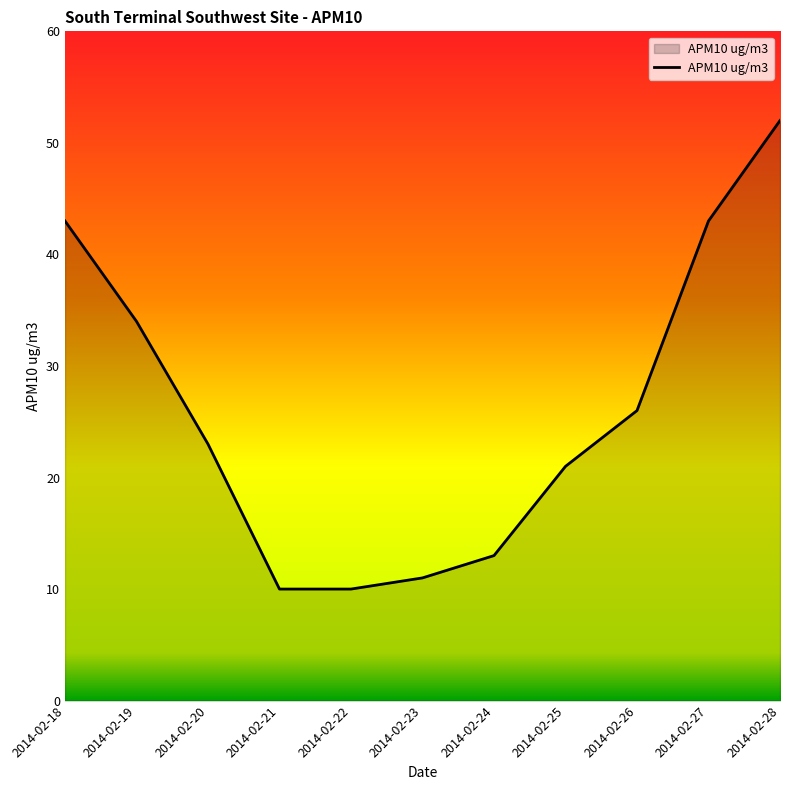

Count the number of data series in this chart.

1